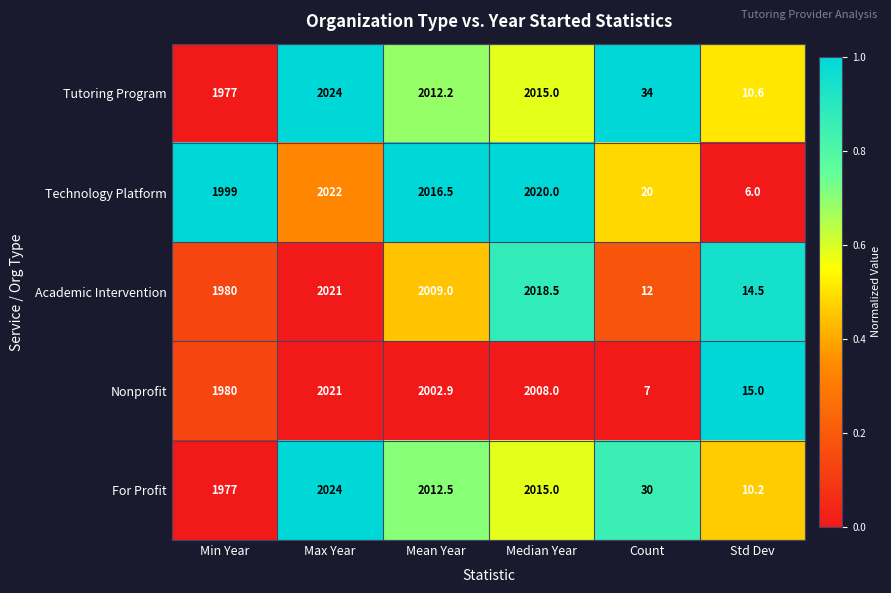

The value of Tutoring Program at Mean Year is 2996.2. True or false?

False